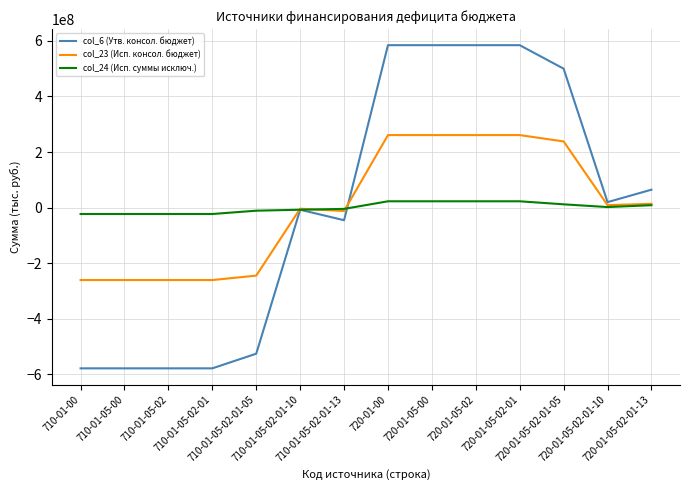

Which series has the largest range (max minus min)?

col_6 (Утв. консол. бюджет)